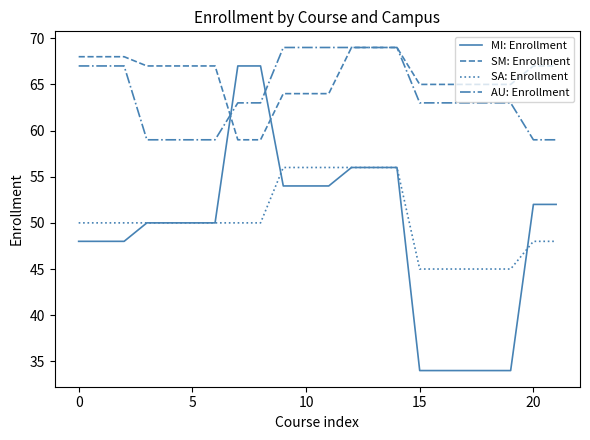

What is the maximum value for AU: Enrollment?

69